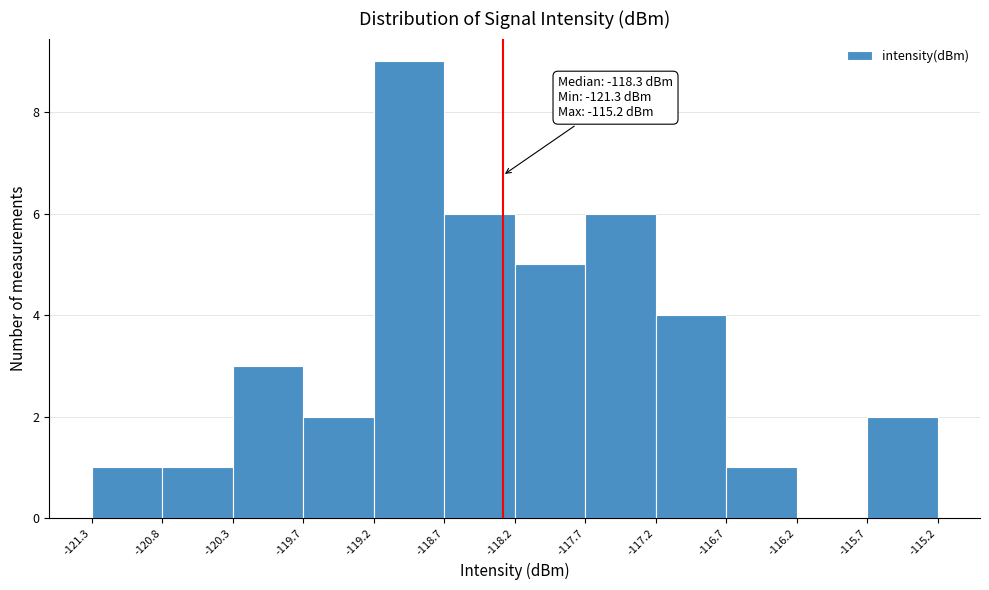

Over which range of the x-axis is the bar tallest?

-119.2 to -118.7